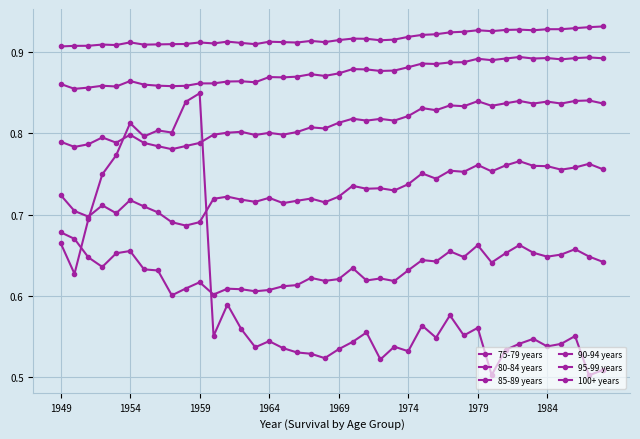

How many interior local peaks does the 85-89 years series have?

13